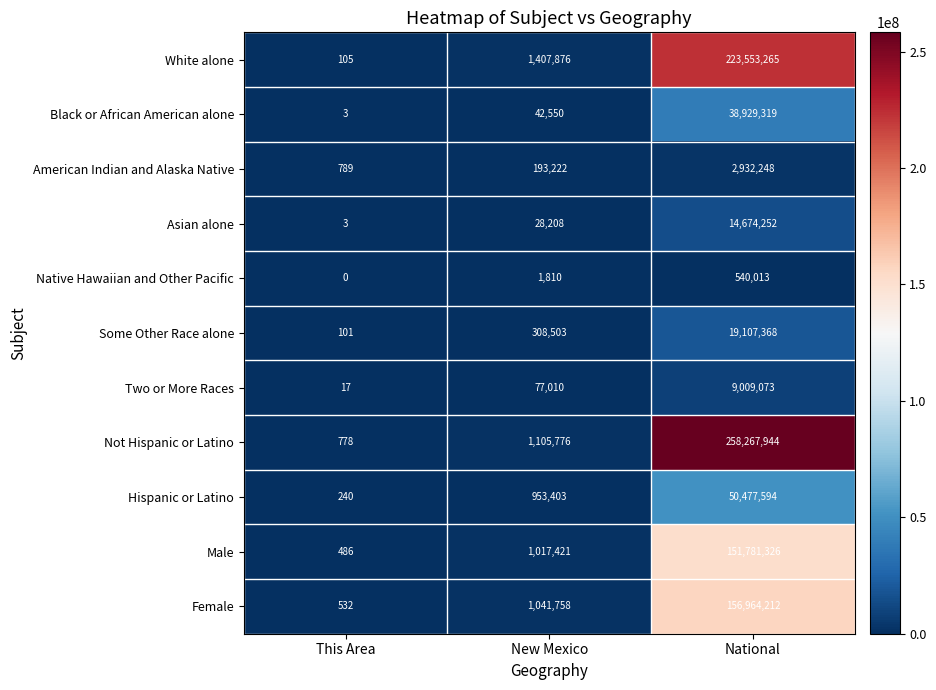

At which category does the chart reach its peak across all series?

National